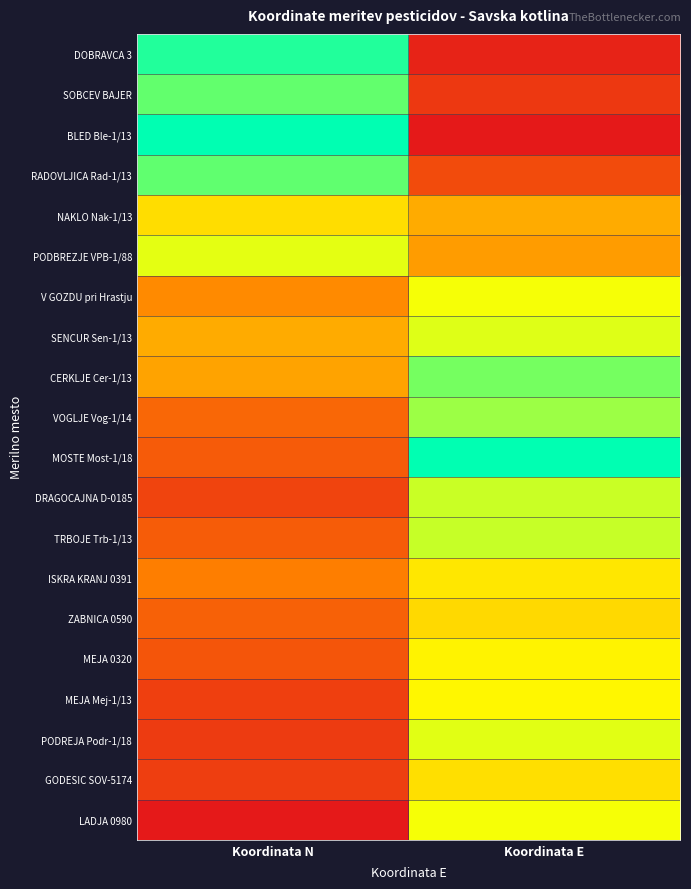

Reading left to right, what are all the values shown in this chart?

DOBRAVCA 3: Koordinata N=1.0	Koordinata E=0.0
SOBCEV BAJER: Koordinata N=0.9	Koordinata E=0.1
BLED Ble-1/13: Koordinata N=1.0	Koordinata E=0.0
RADOVLJICA Rad-1/13: Koordinata N=0.9	Koordinata E=0.2
NAKLO Nak-1/13: Koordinata N=0.6	Koordinata E=0.4
PODBREZJE VPB-1/88: Koordinata N=0.7	Koordinata E=0.4
V GOZDU pri Hrastju: Koordinata N=0.4	Koordinata E=0.7
SENCUR Sen-1/13: Koordinata N=0.4	Koordinata E=0.7
CERKLJE Cer-1/13: Koordinata N=0.4	Koordinata E=0.8
VOGLJE Vog-1/14: Koordinata N=0.3	Koordinata E=0.8
MOSTE Most-1/18: Koordinata N=0.2	Koordinata E=1.0
DRAGOCAJNA D-0185: Koordinata N=0.1	Koordinata E=0.7
TRBOJE Trb-1/13: Koordinata N=0.2	Koordinata E=0.7
ISKRA KRANJ 0391: Koordinata N=0.3	Koordinata E=0.6
ZABNICA 0590: Koordinata N=0.2	Koordinata E=0.6
MEJA 0320: Koordinata N=0.2	Koordinata E=0.6
MEJA Mej-1/13: Koordinata N=0.1	Koordinata E=0.6
PODREJA Podr-1/18: Koordinata N=0.1	Koordinata E=0.7
GODESIC SOV-5174: Koordinata N=0.1	Koordinata E=0.6
LADJA 0980: Koordinata N=0.0	Koordinata E=0.7